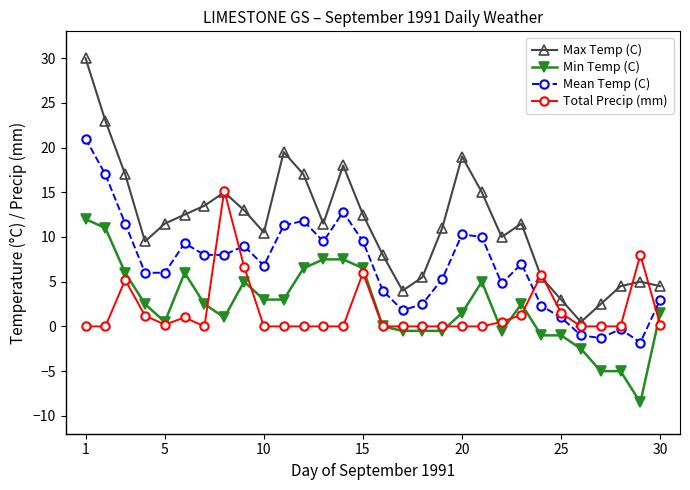

What is the greatest value displayed?

30.0